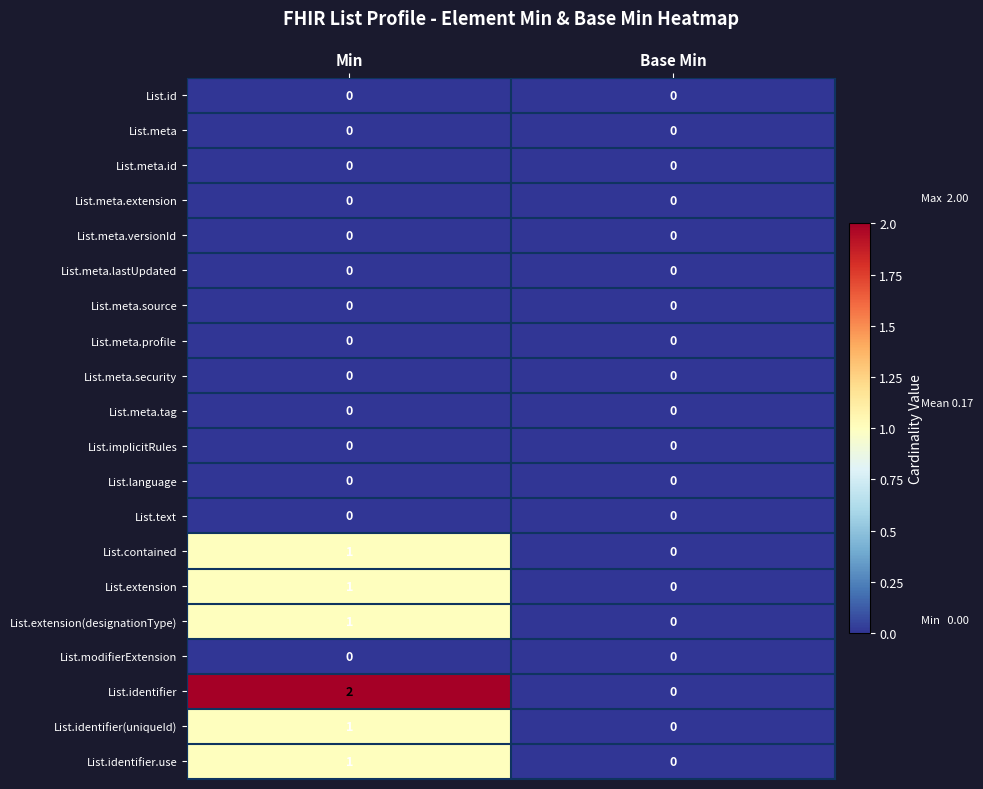

At which category is the sum across all series the highest?

Min